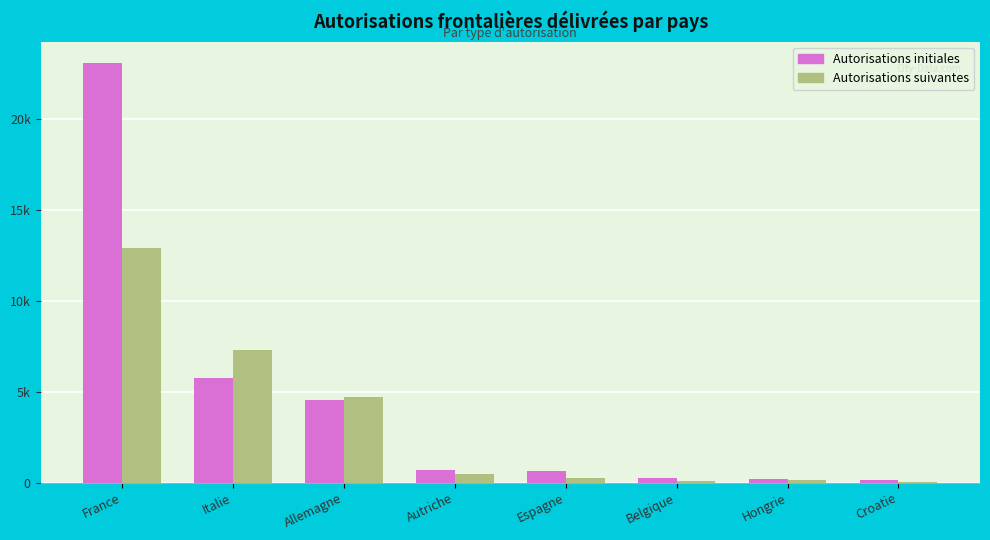

What is the label of the 7th bar from the right?

Italie